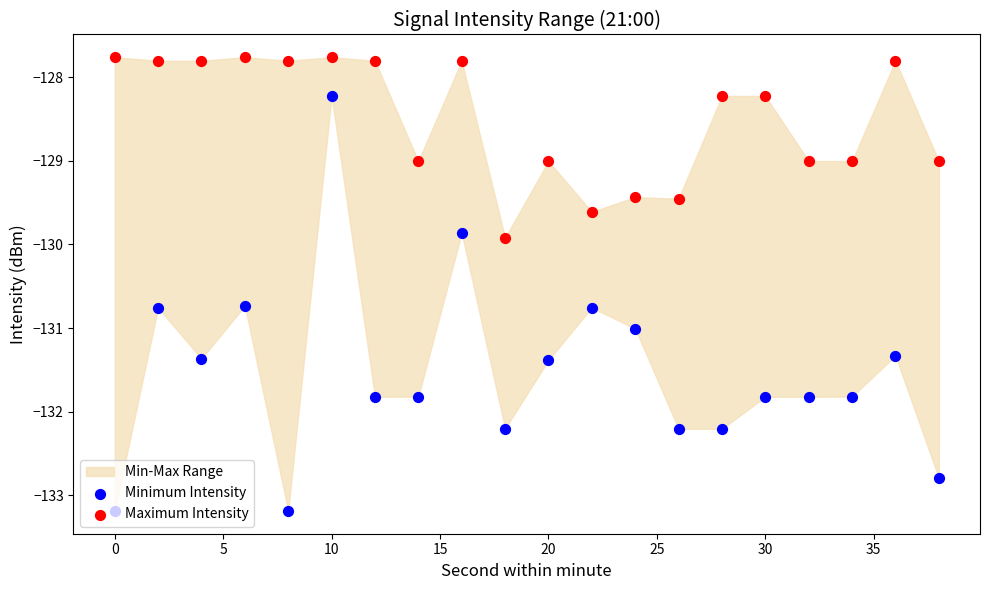

Which series reaches the maximum Y coordinate?

Maximum Intensity